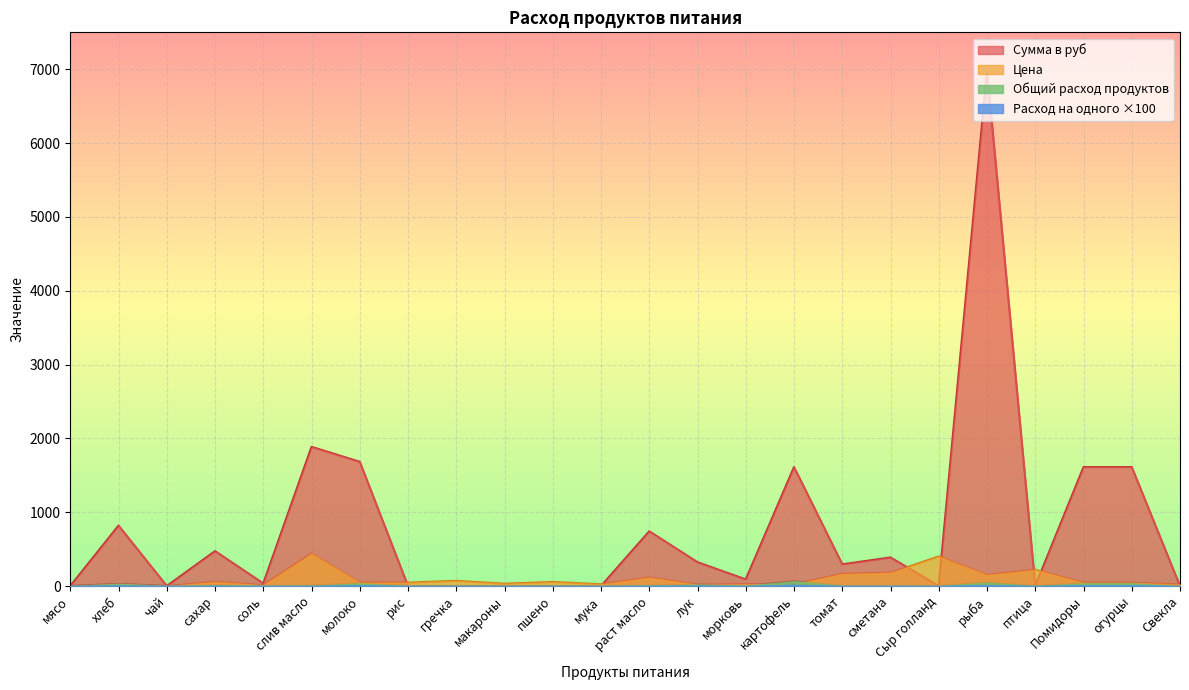

At how many categories does at least one series exceed 243?

13